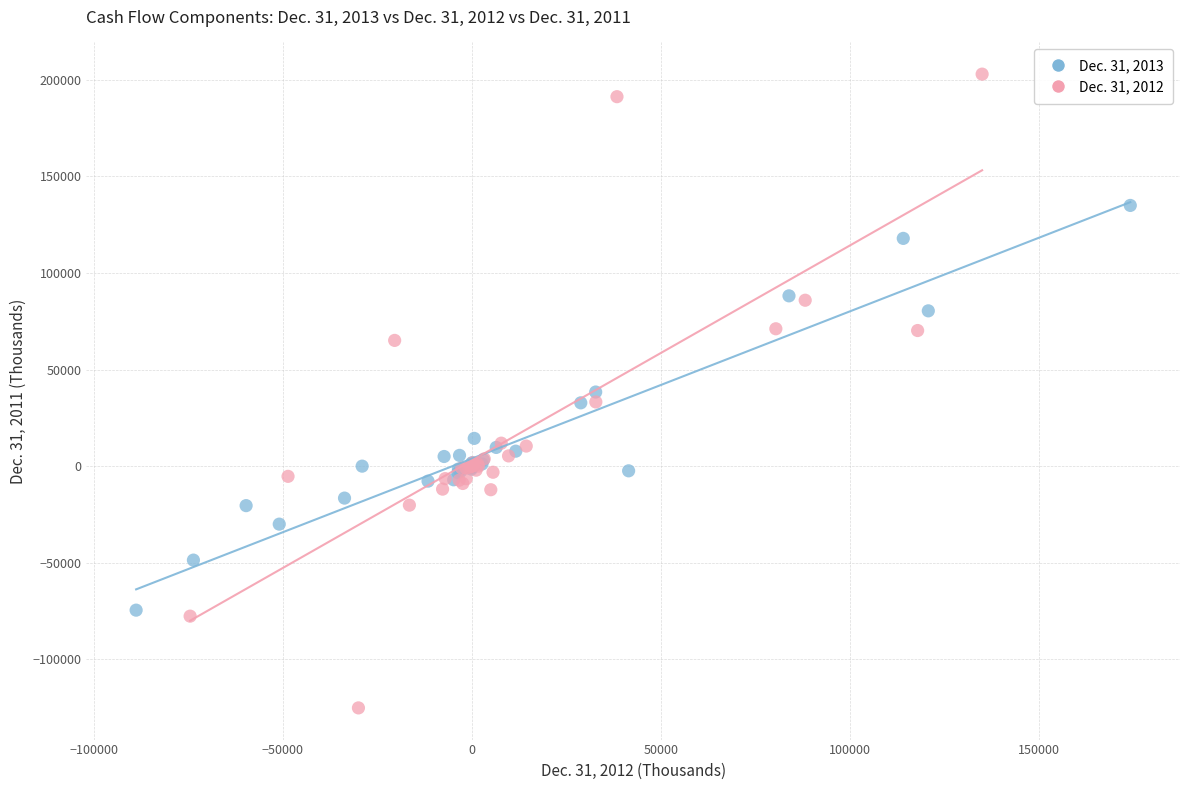

Which series reaches the maximum Y coordinate?

Dec. 31, 2012